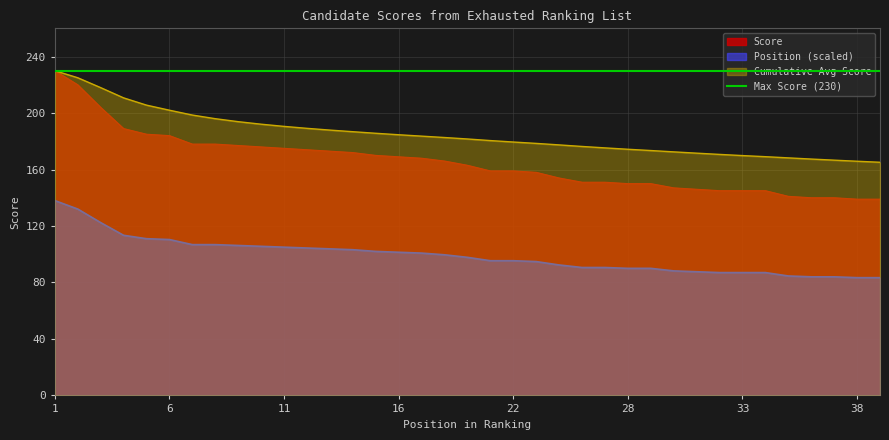

How many data points are less than 163?

18